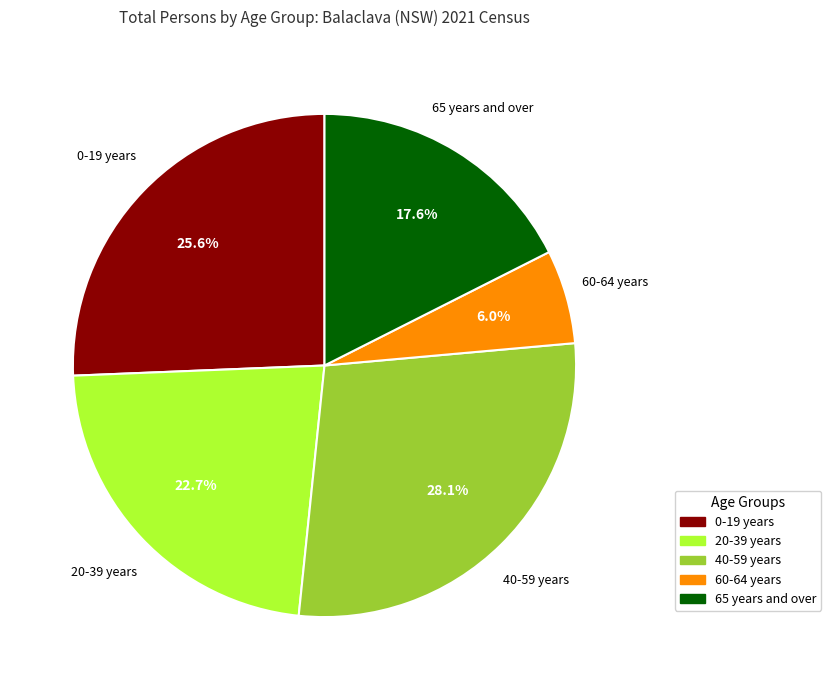

Does any single category account for the majority?

No